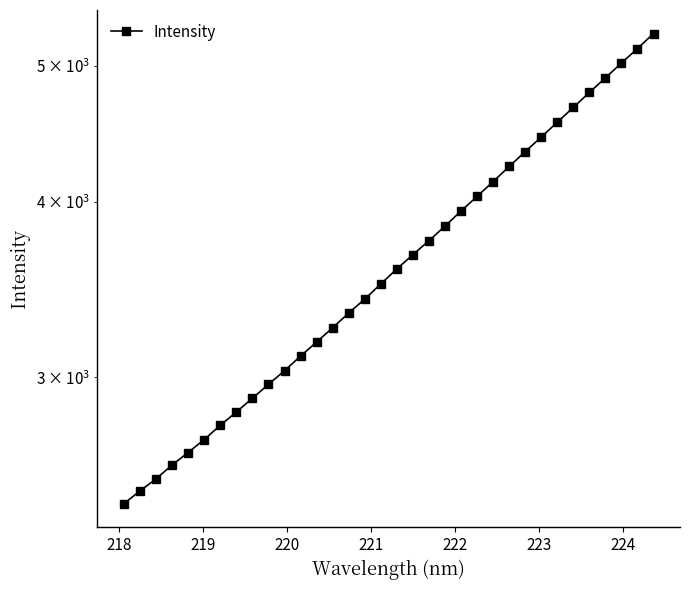

What is the sum of all values?

124071.5